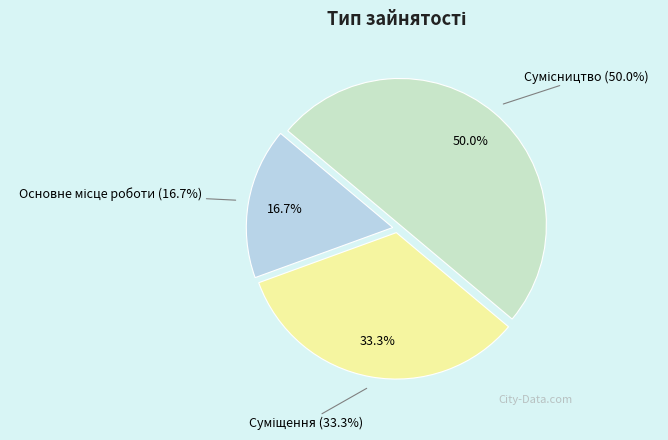

What is the total percentage of Суміщення and Сумісництво?

83.3%